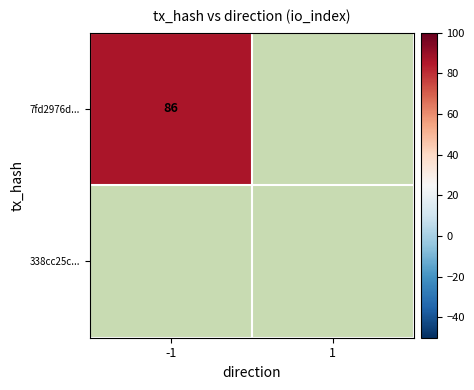

Which series has the largest range (max minus min)?

7fd2976dfaac3f30954eb3aa4de5b8662394401